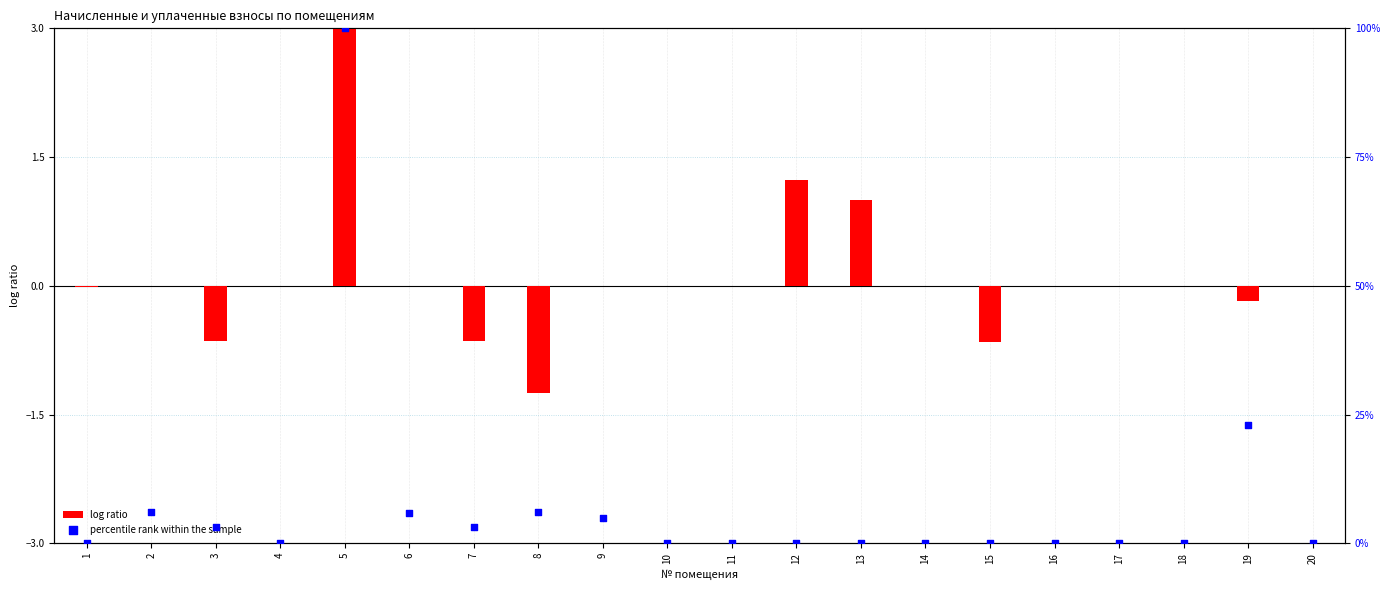

Which series has the largest total across all categories?

percentile rank within the sample